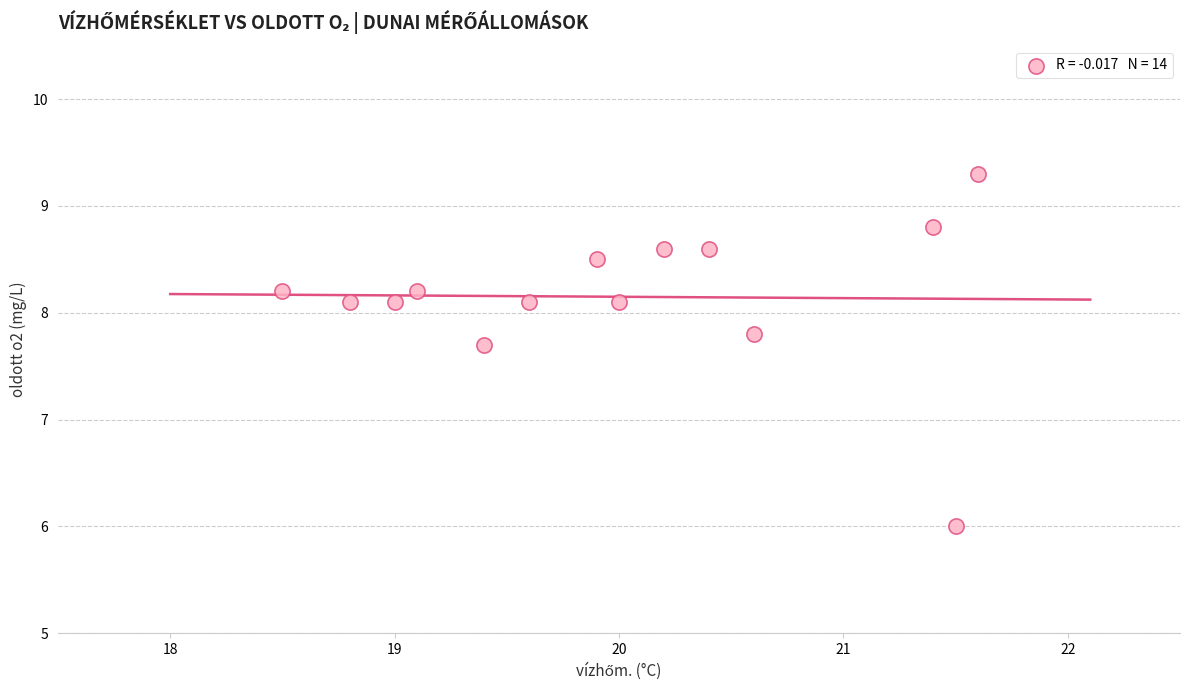

What is the range of Y values (max minus min)?

3.3